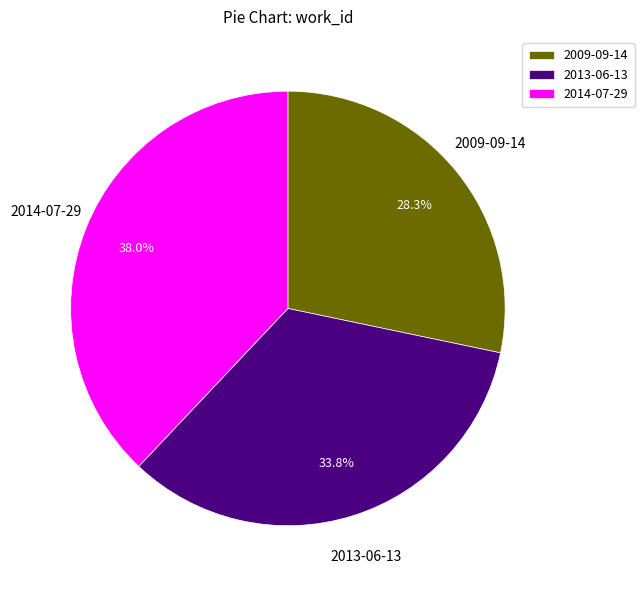

Rank the categories by value from lowest to highest.

2009-09-14, 2013-06-13, 2014-07-29